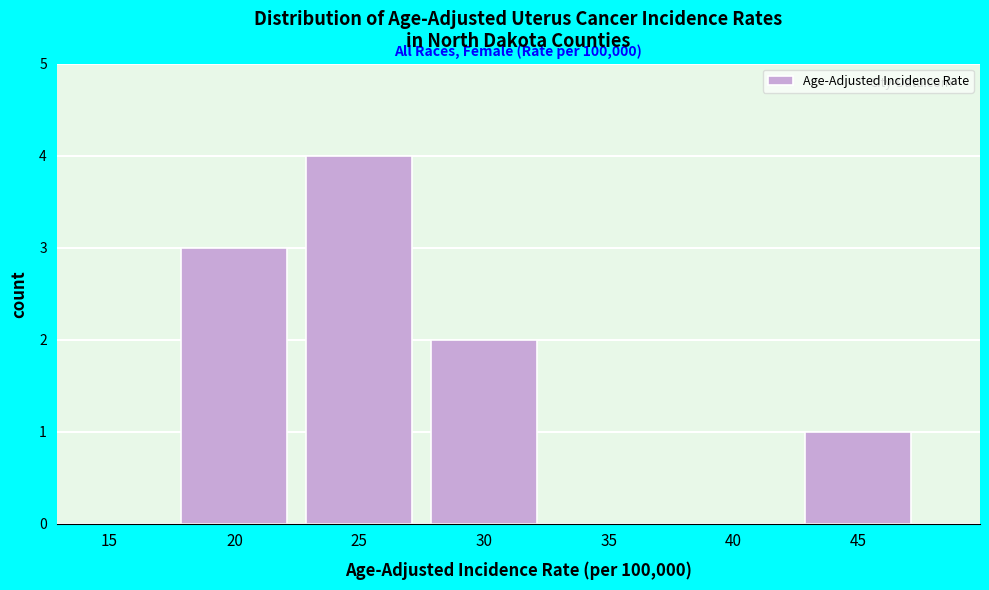

Reading left to right, extract all data points from this chart.

15=0	20=3	25=4	30=2	35=0	40=0	45=1